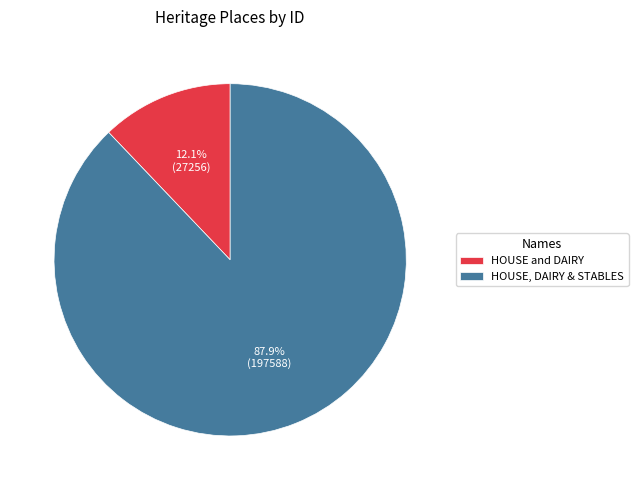

To the nearest percent, what percentage of the pie is HOUSE, DAIRY & STABLES?

88%